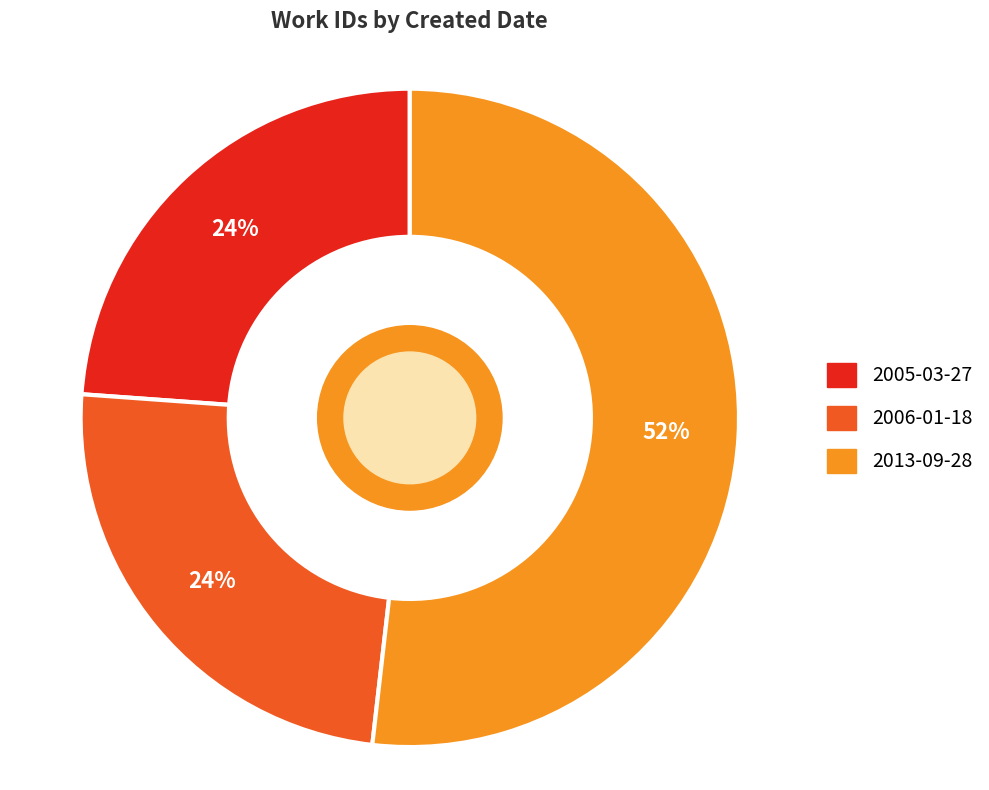

To the nearest percent, what is the difference between the largest and smallest slice percentages?

28%